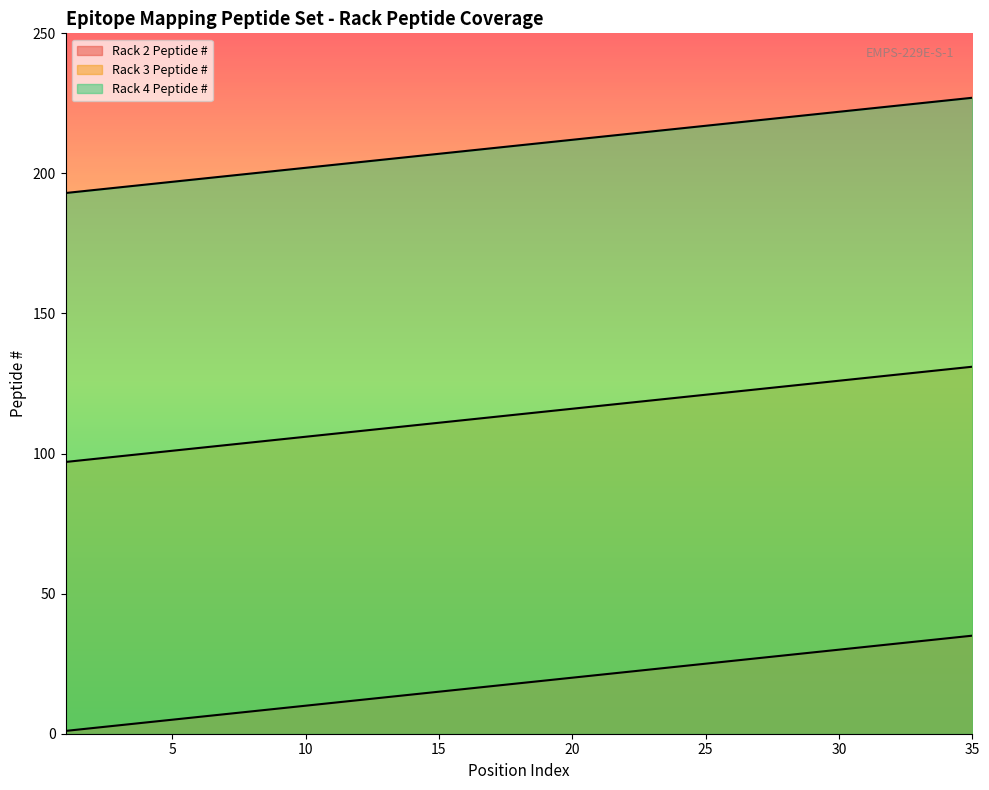

True or false: Rack 3 Peptide # has more than 1 interior local peaks.

False